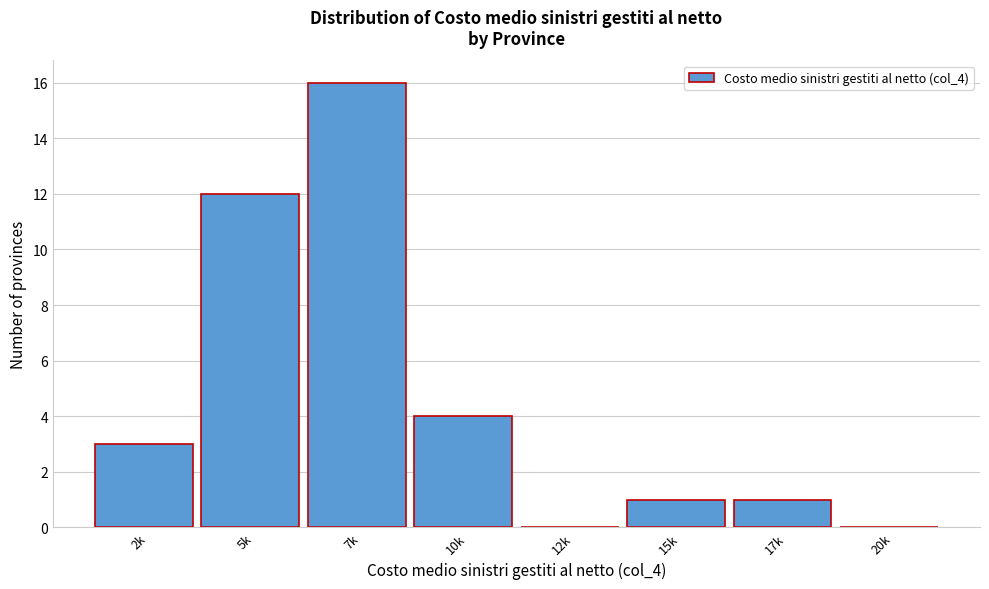

Reading left to right, extract all data points from this chart.

2k=3	5k=12	7k=16	10k=4	12k=0	15k=1	17k=1	20k=0